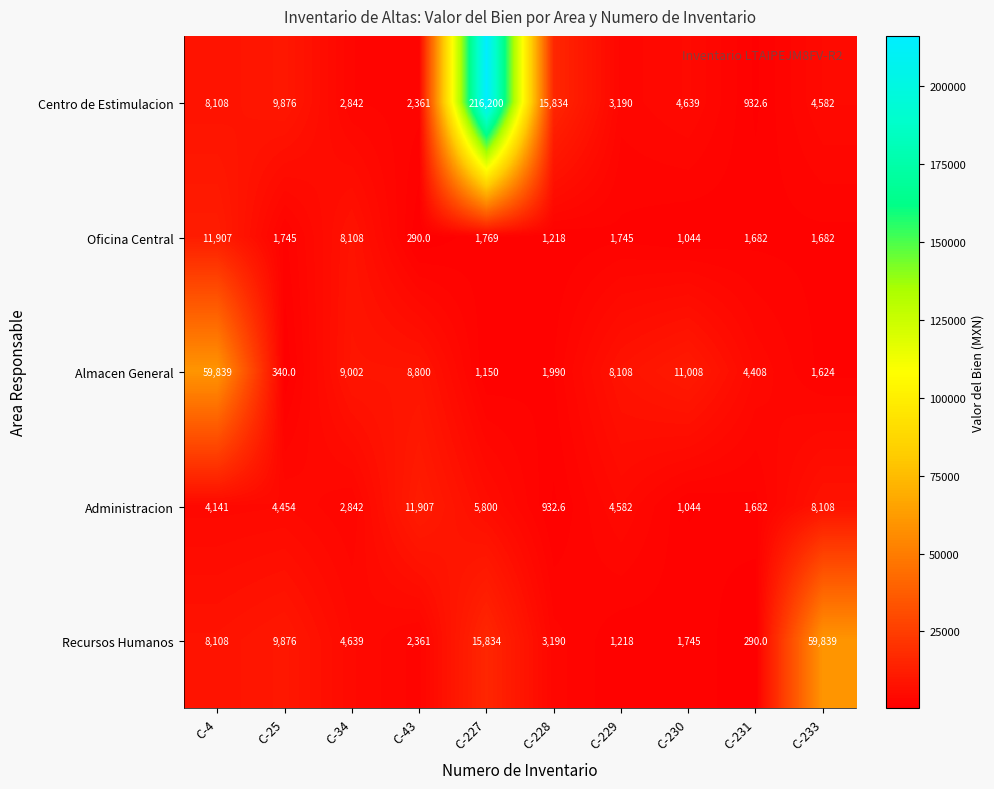

True or false: Recursos Humanos has a value of 24536.5 at C-227.

False